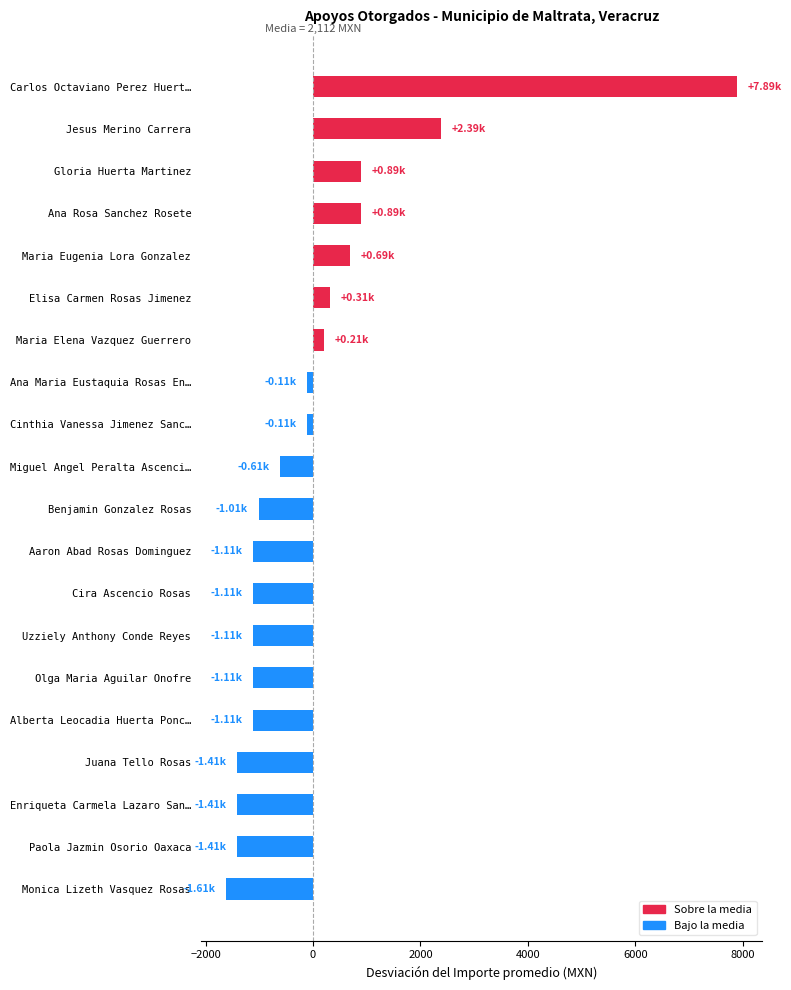

What is the difference between the maximum and minimum values?

9500.0